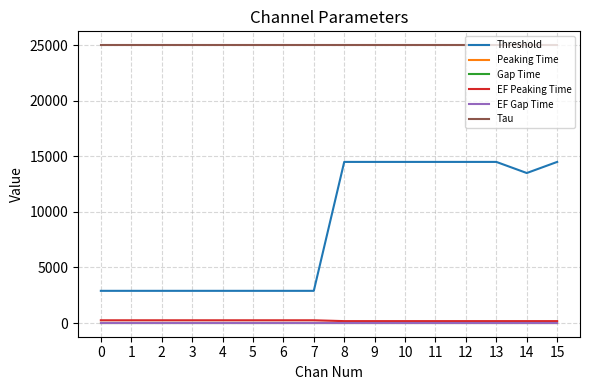

What is the total value across all series at 11?

39785